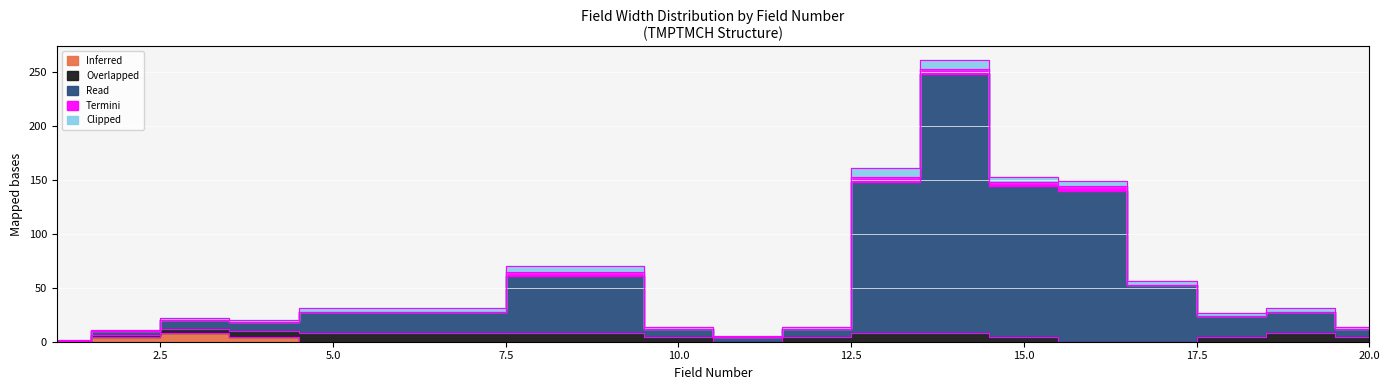

The value of Inferred at 16 is -5. True or false?

False